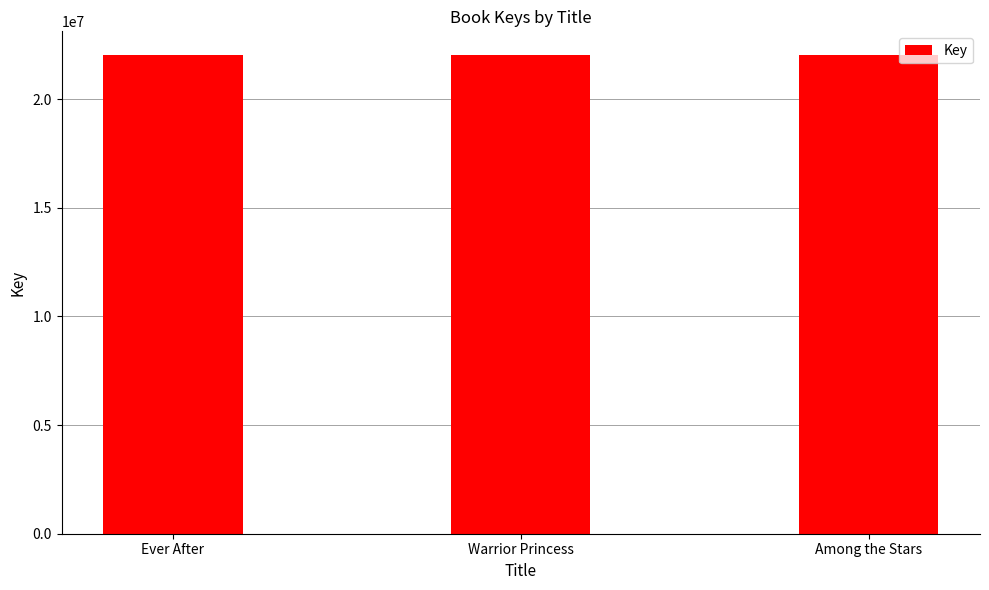

What is the difference between the maximum and minimum values?

804